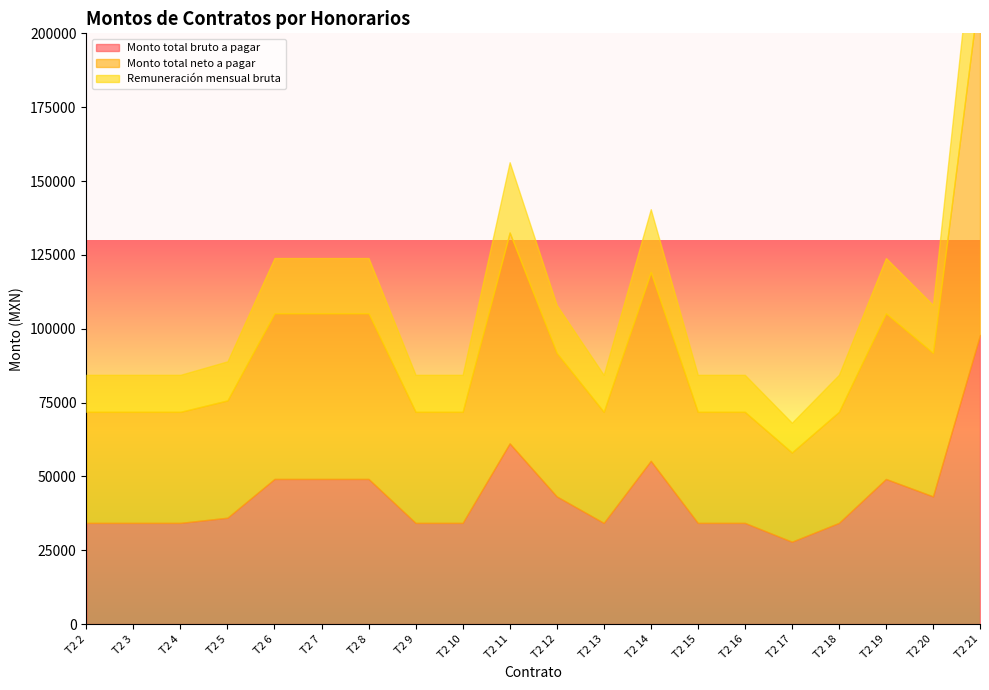

What are all the series names shown in the legend?

Monto total bruto a pagar, Monto total neto a pagar, Remuneración mensual bruta